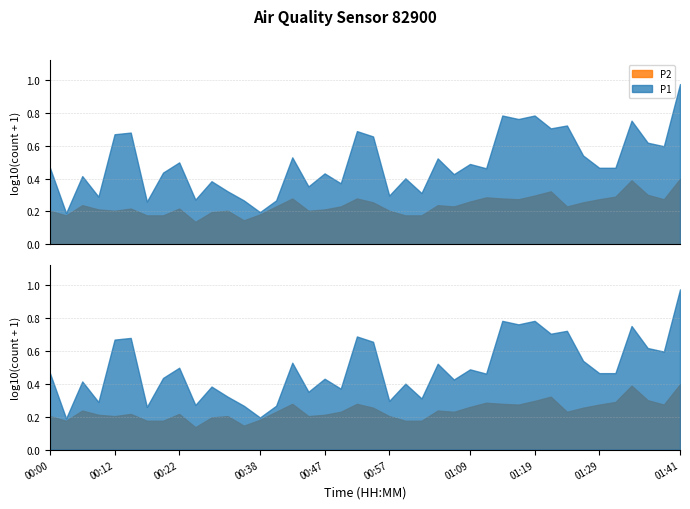

Count the number of categories in the chart.

40